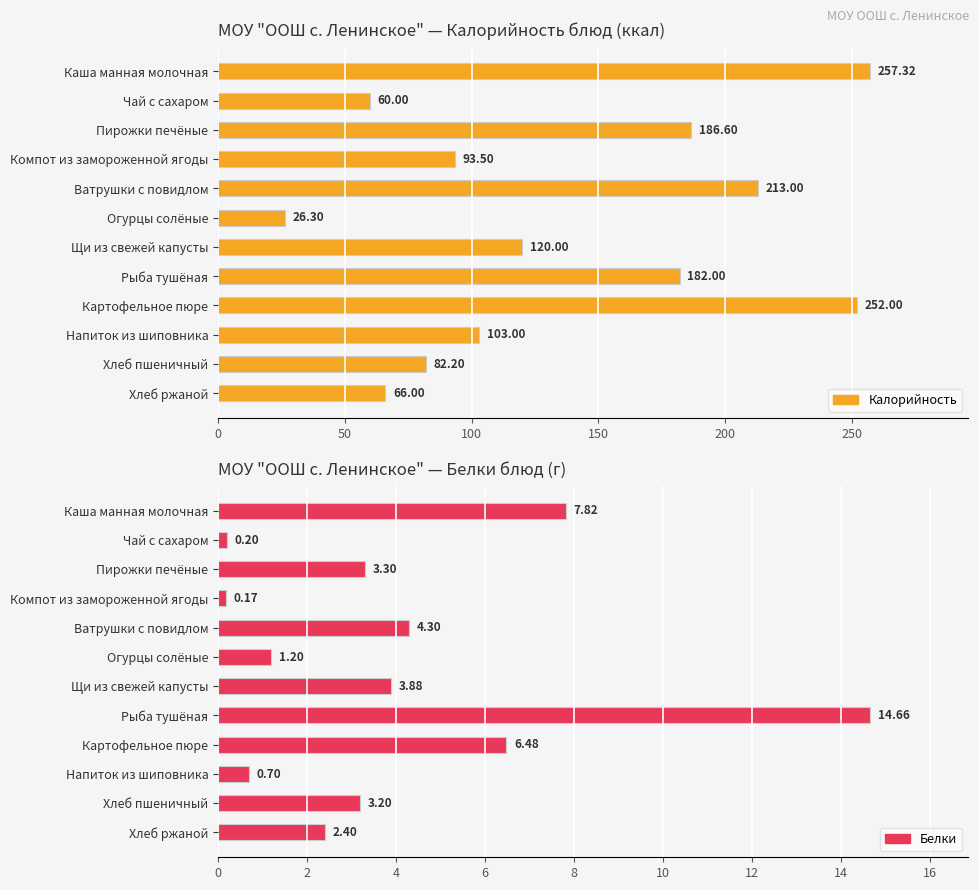

Reading right to left, transcribe all the data shown in this chart.

Калорийность: 66.0	82.2	103.0	252.0	182.0	120.0	26.3	213.0	93.5	186.6	60.0	257.3
Белки: 2.4	3.2	0.7	6.5	14.7	3.9	1.2	4.3	0.2	3.3	0.2	7.8